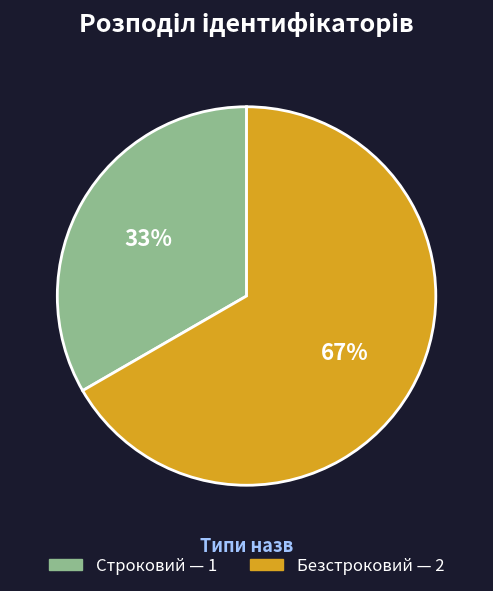

Is it true that Безстроковий is 78% of the pie?

False